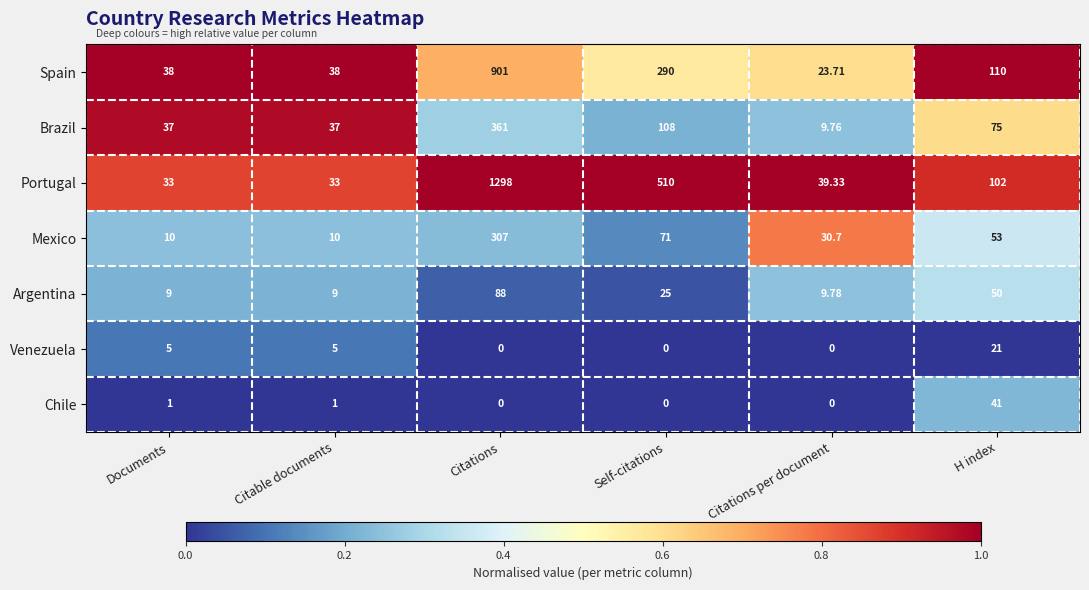

Between Documents and Citations per document, which series saw the biggest shift?

Brazil